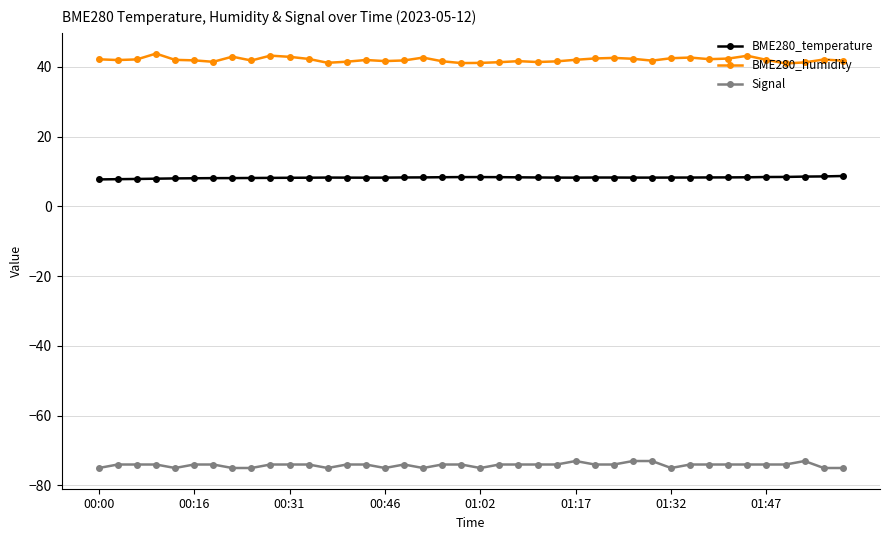

Does the chart display data point markers on the line(s)?

Yes